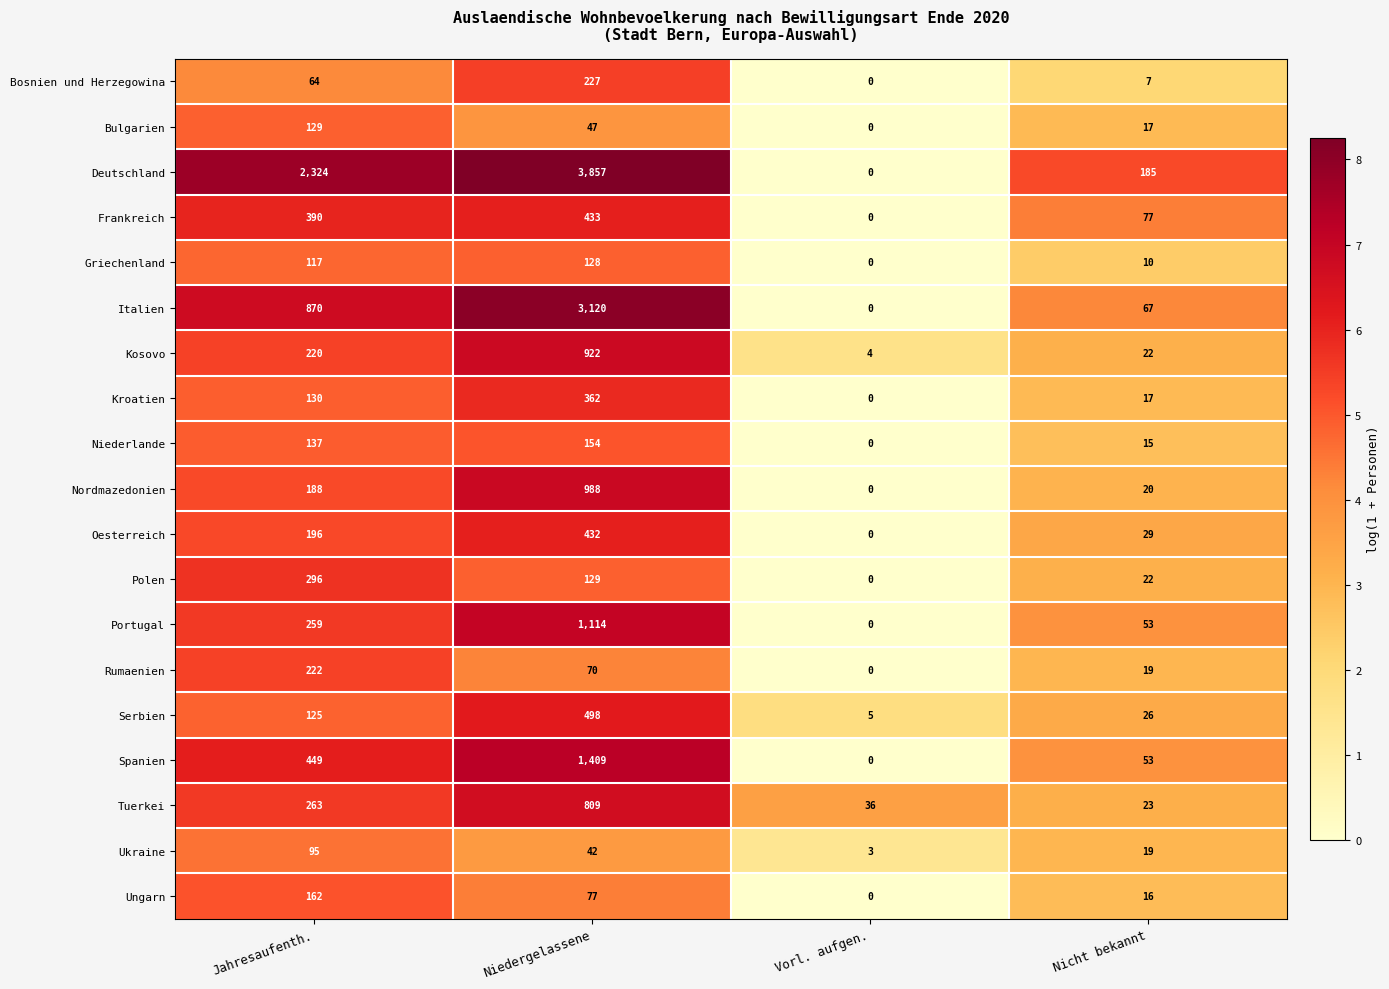

The Portugal series shows 1114 at Niedergelassene. True or false?

True